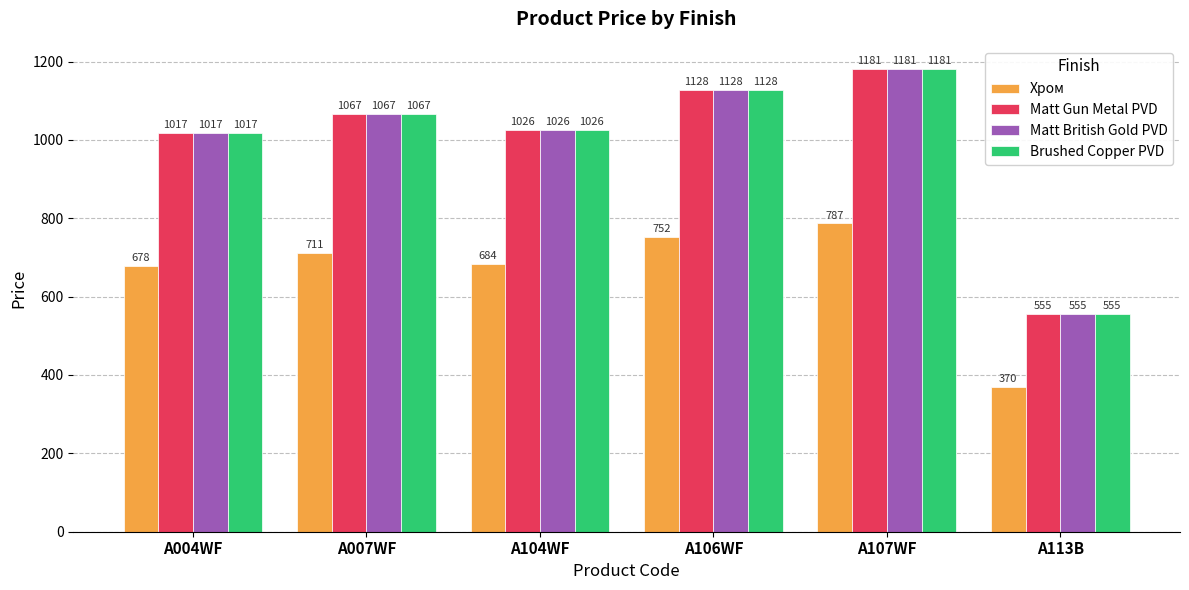

What is the spread (max minus min) of values at A106WF?

376